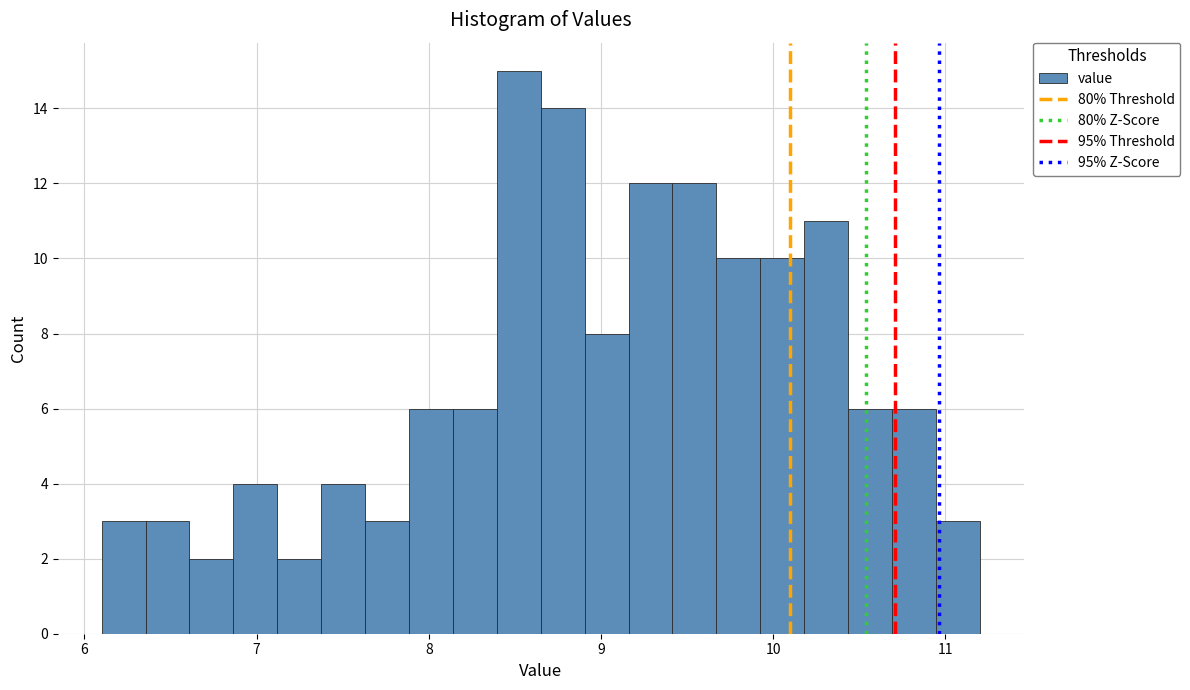

Around what value on the x-axis is the tallest bar? Give the approximate position of its centre, as read against the axis.

8.5